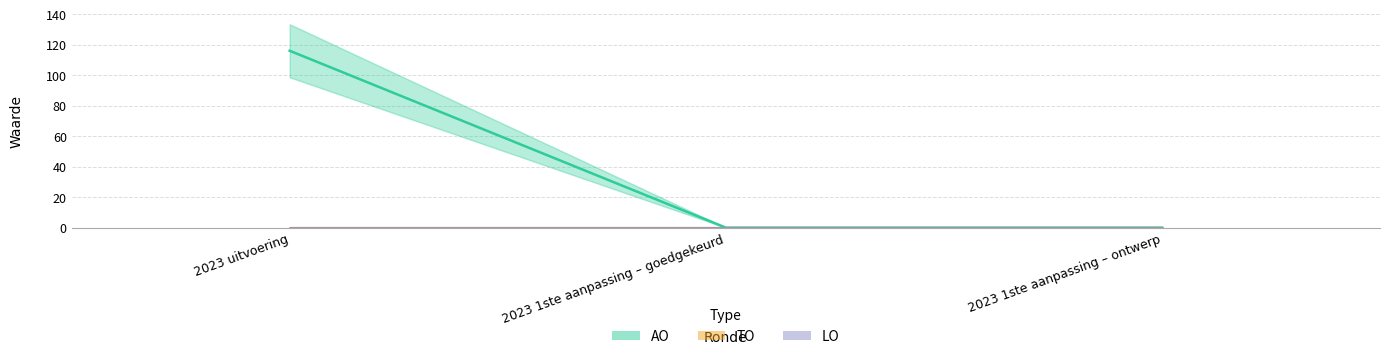

Which label corresponds to the smallest value in the chart?

2023 1ste aanpassing – goedgekeurd